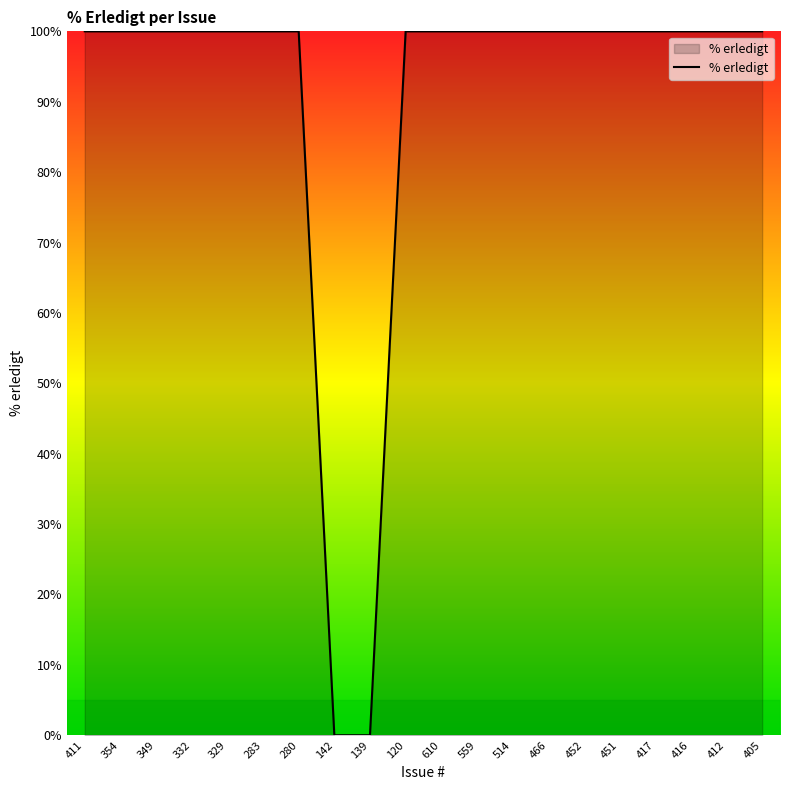

Reading left to right, what are all the values shown in this chart?

100	100	100	100	100	100	100	0	0	100	100	100	100	100	100	100	100	100	100	100